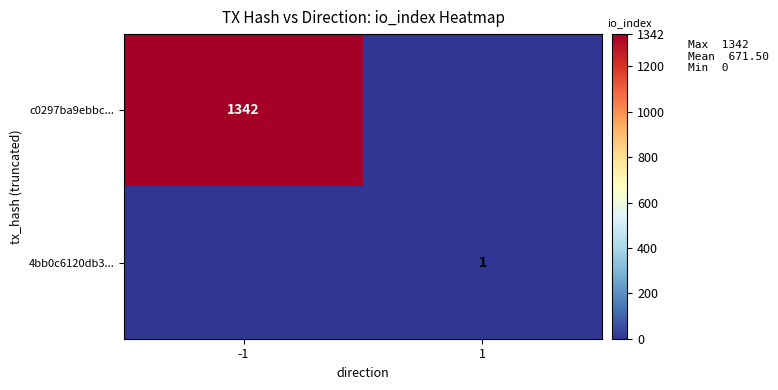

How many distinct data groups are displayed?

2